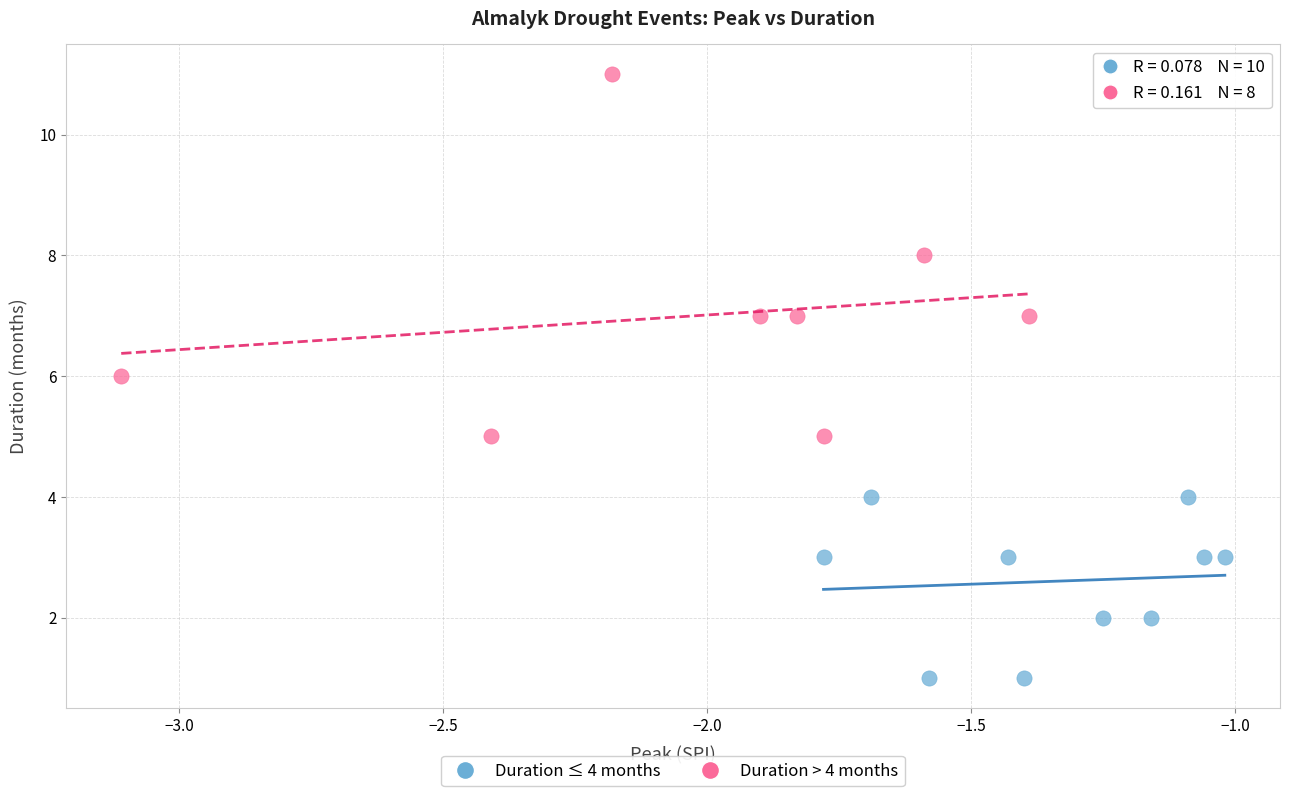

Which series contains the highest Y value?

Duration > 4 months